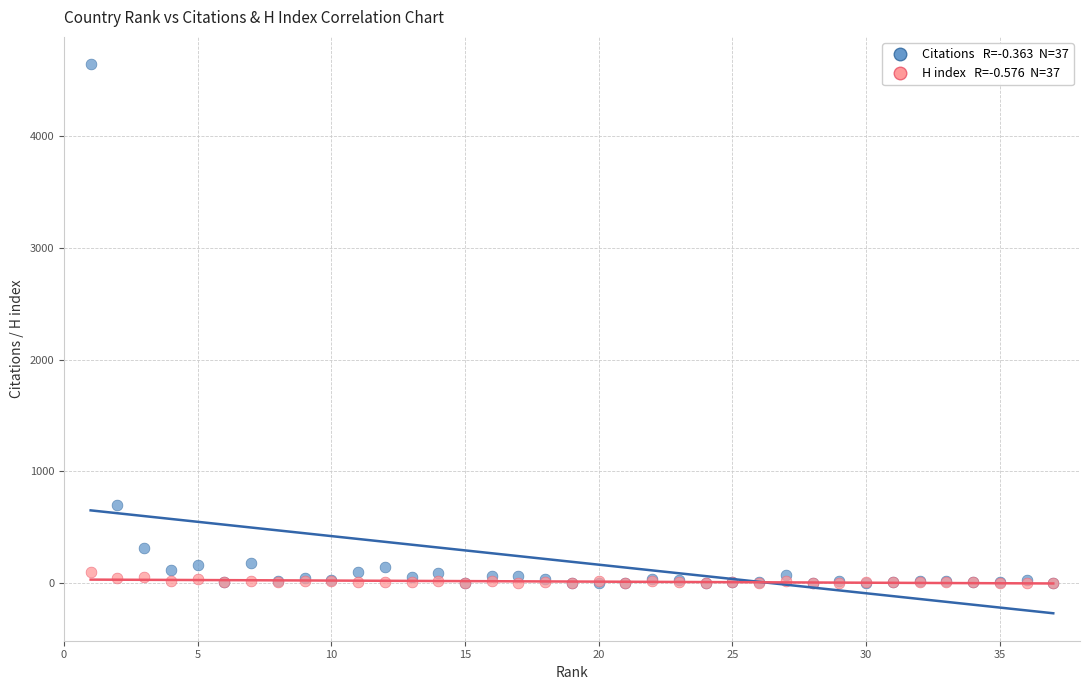

Across all series, what Y value is closest to 2321?

700